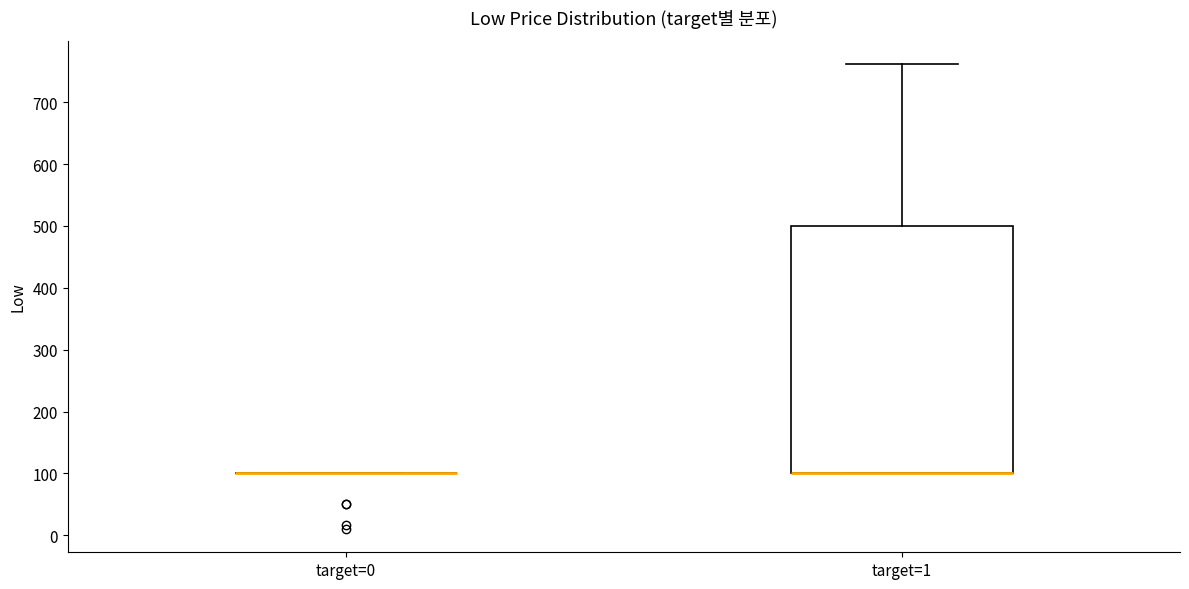

Comparing the boxes themselves (not the whiskers), which one is the tallest?

target=1